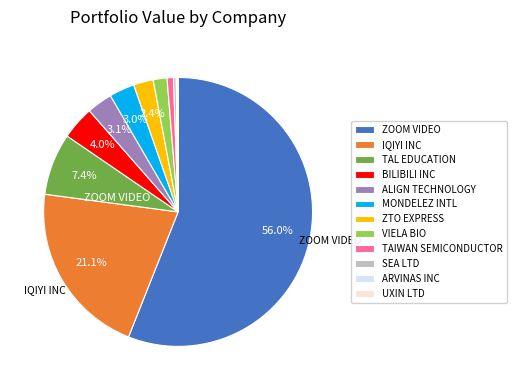

Which has a higher value, ZTO EXPRESS or TAL EDUCATION?

TAL EDUCATION